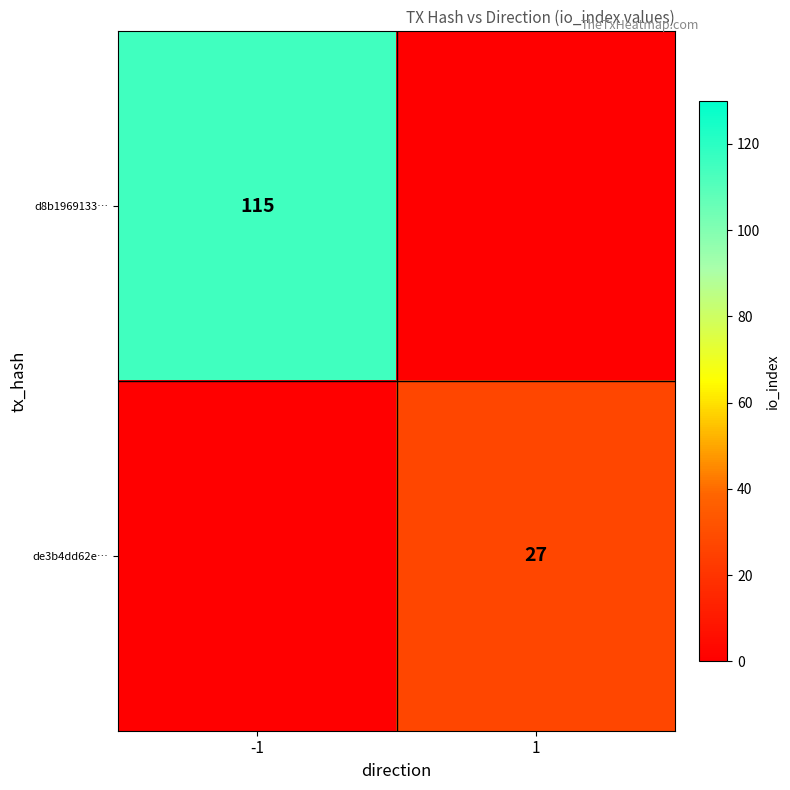

What is the maximum value for d8b1969133…?

115